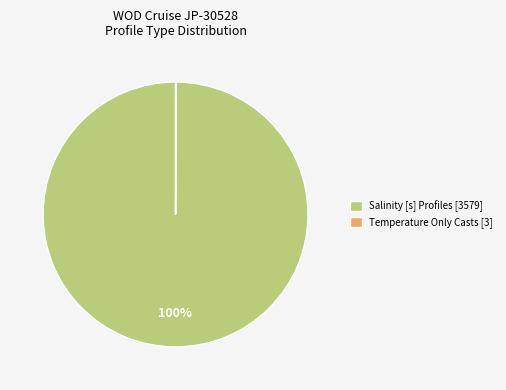

True or false: Salinity [s] Profiles [3579] accounts for 93% of the total.

False